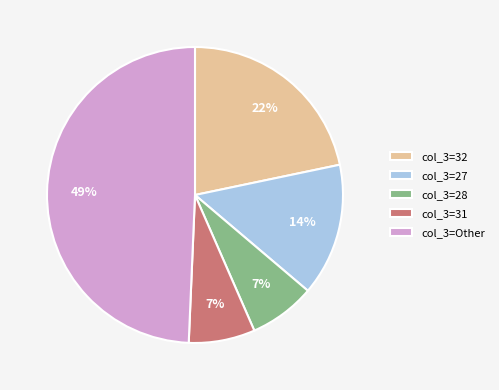

What is the largest slice in the pie chart?

col_3=Other